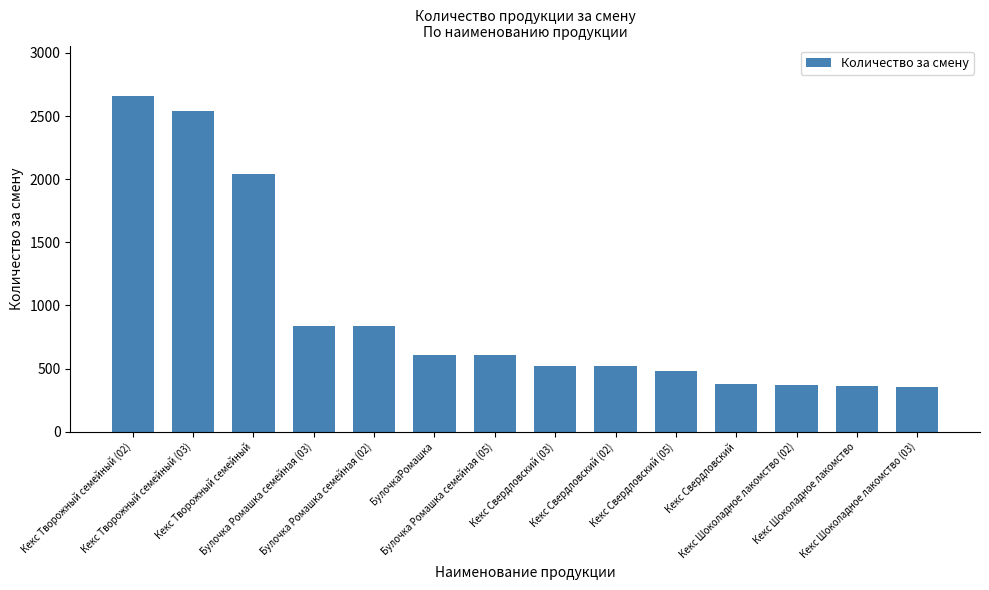

What is the average value?

937